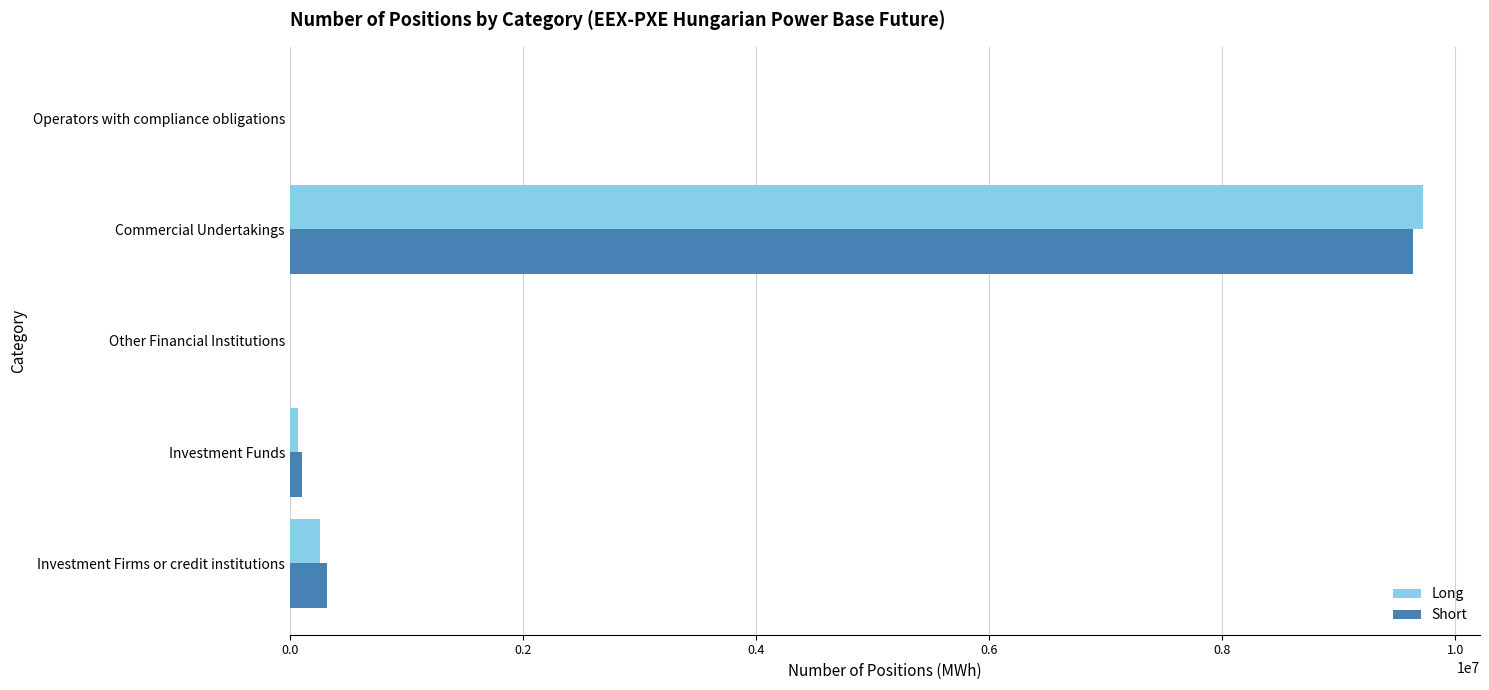

What is the highest value of the Long series?

9724905